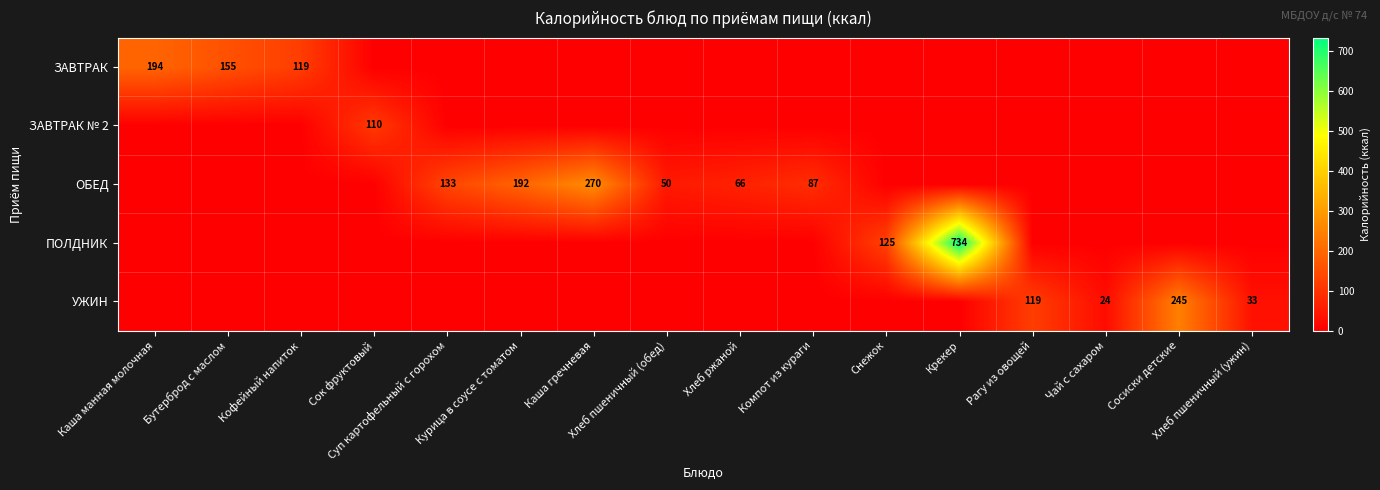

Is it true that ЗАВТРАК № 2 equals 0.0 at Сосиски детские?

True